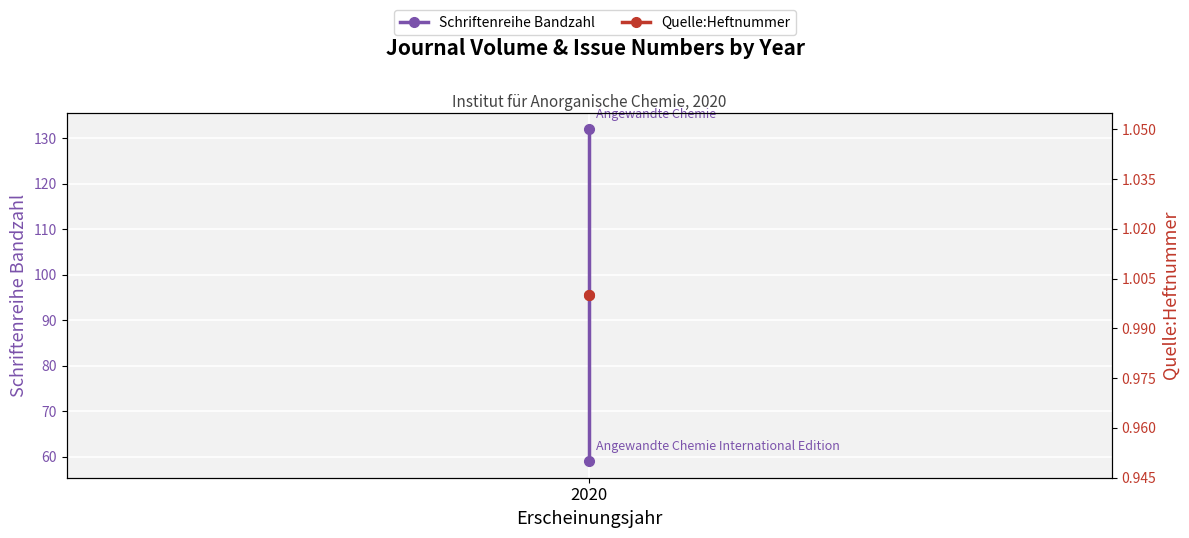

How many lines are shown in the chart?

2